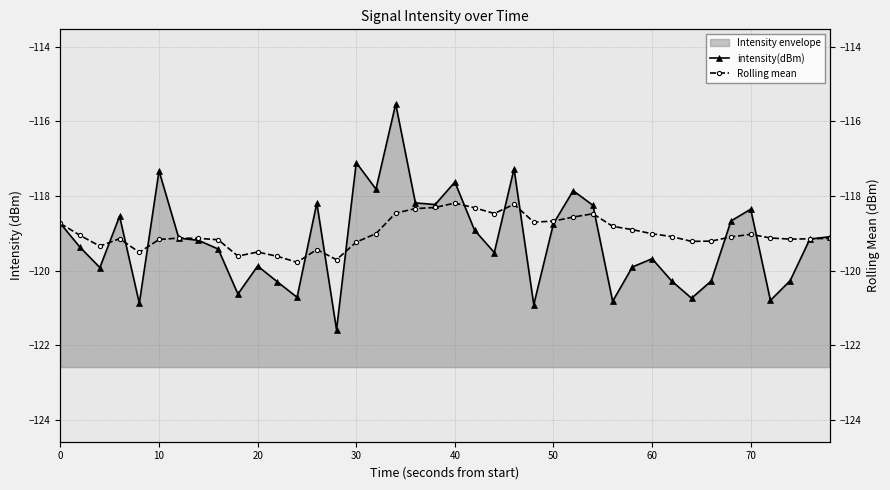

What is the greatest value displayed?

-115.5